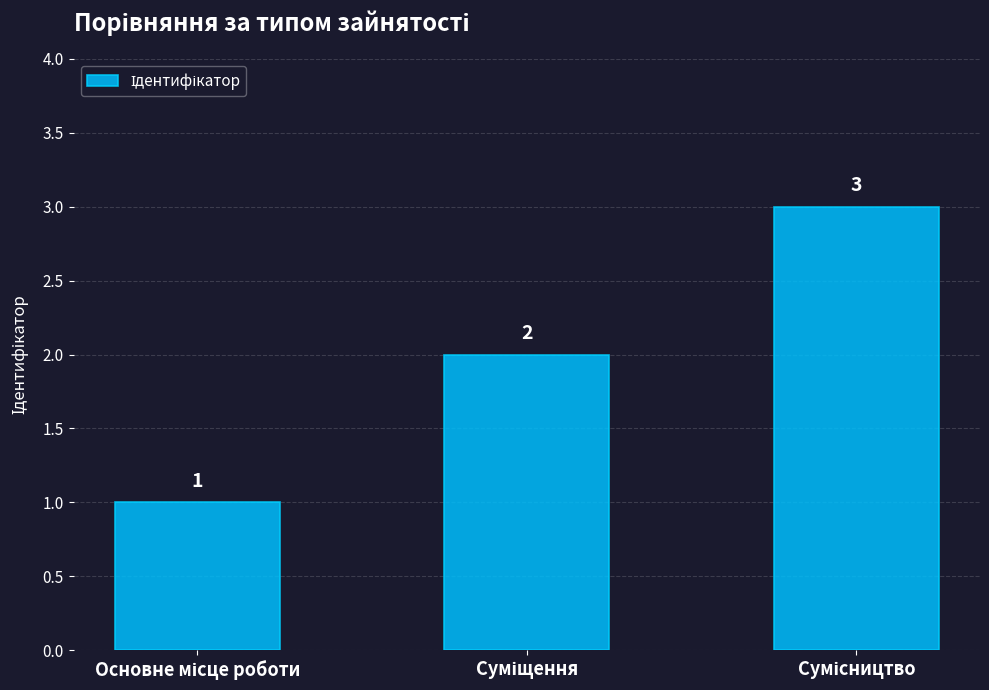

What is the sum of all values?

6